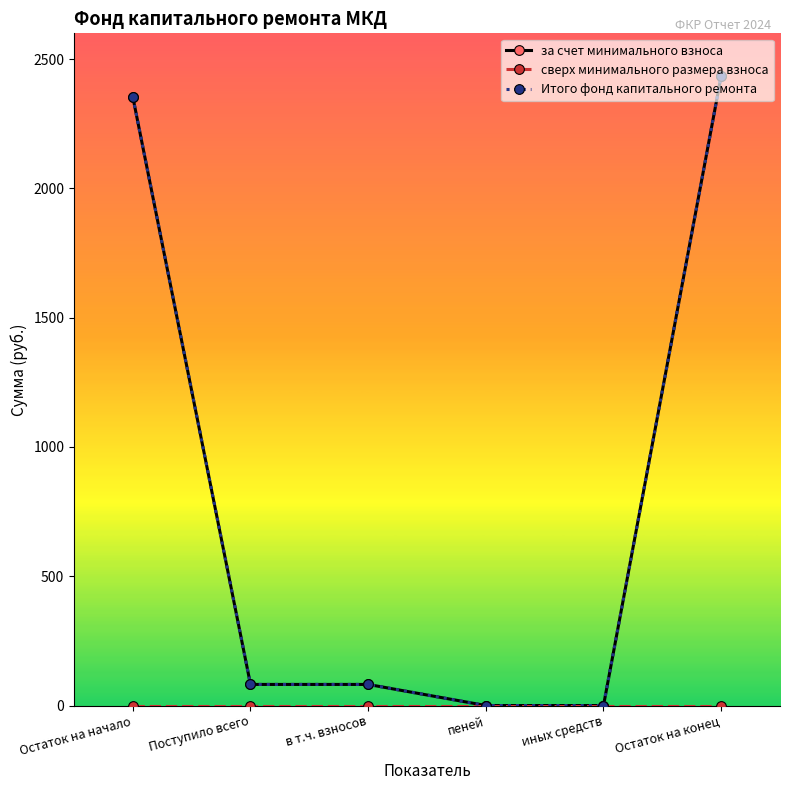

Is this an area chart (filled region under the line)?

No